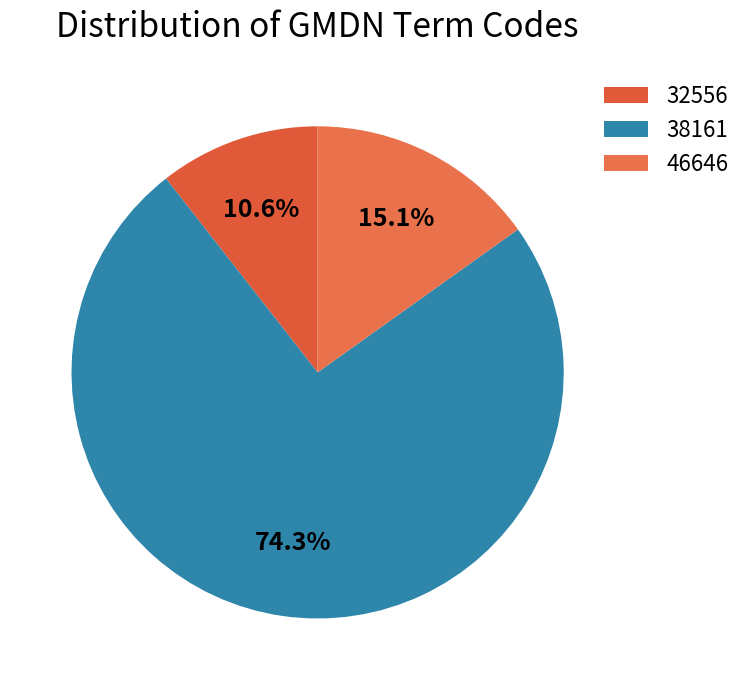

Which category has the smallest portion of the pie?

32556